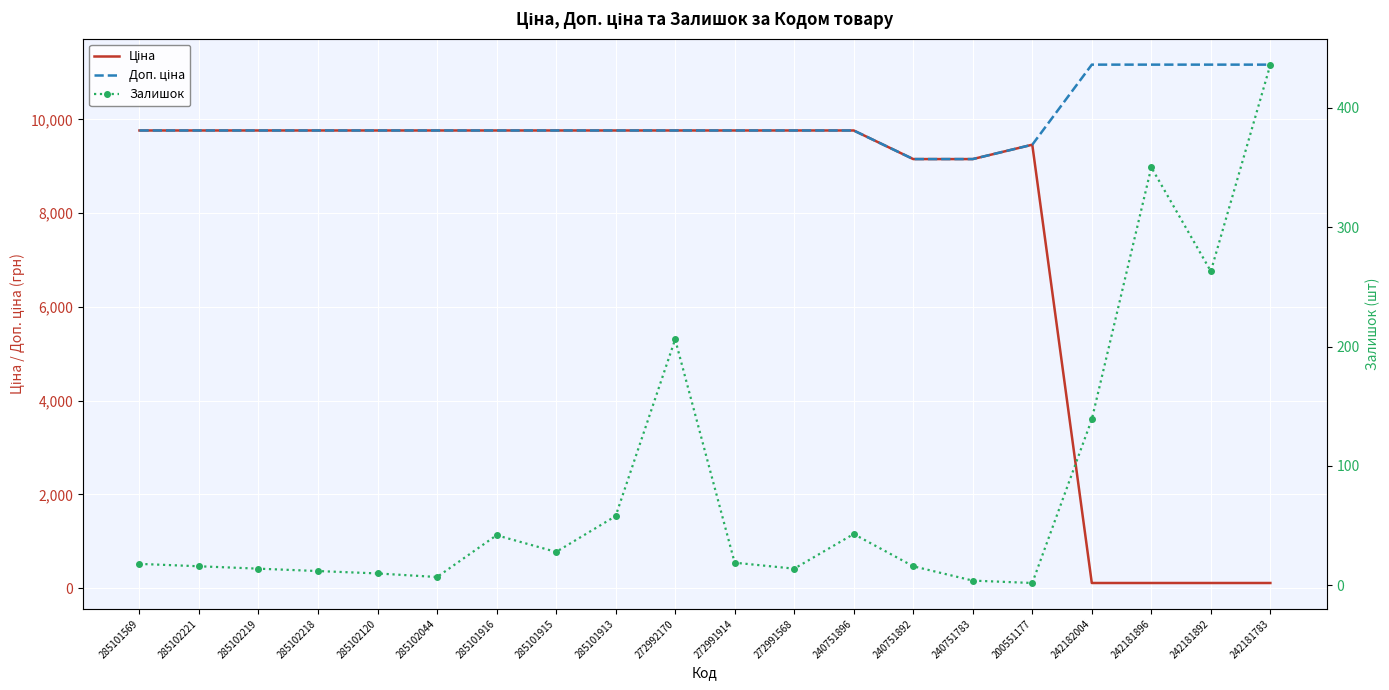

Where does the Залишок series first go above 19?

285101916